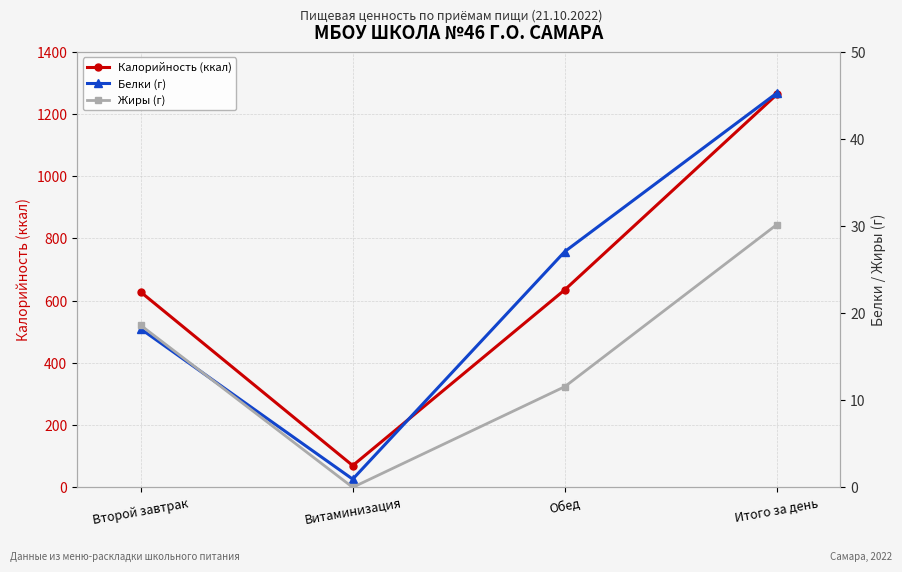

Which series has the largest range (max minus min)?

Калорийность (ккал)